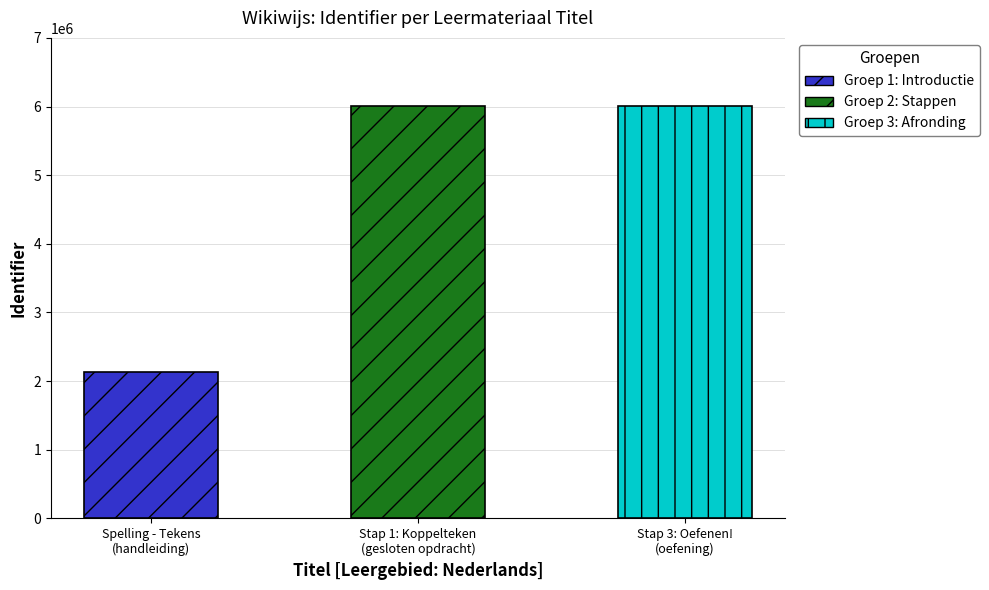

What is the smallest value displayed?

2138626